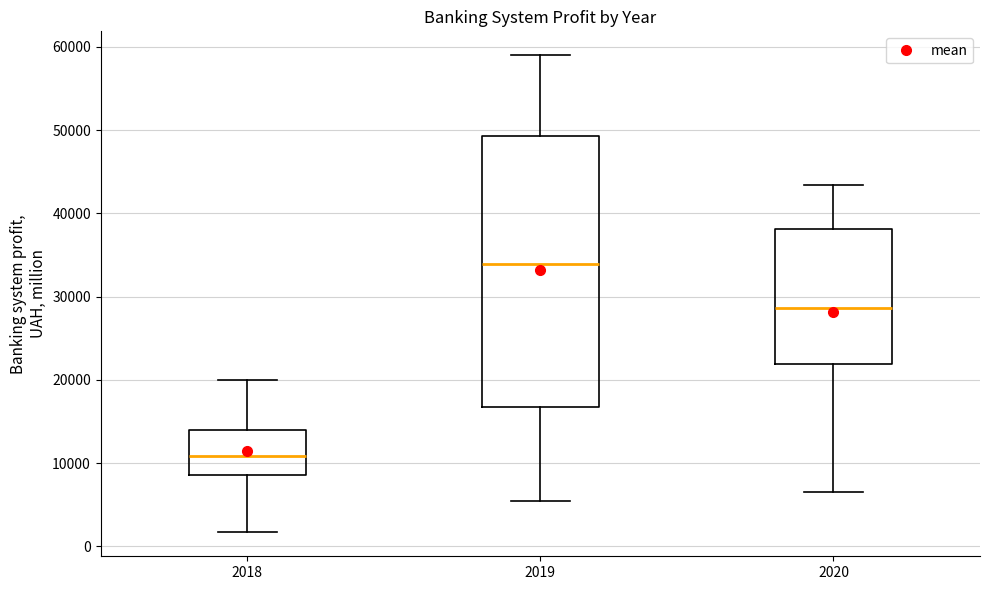

Which box's median line is the highest?

2019